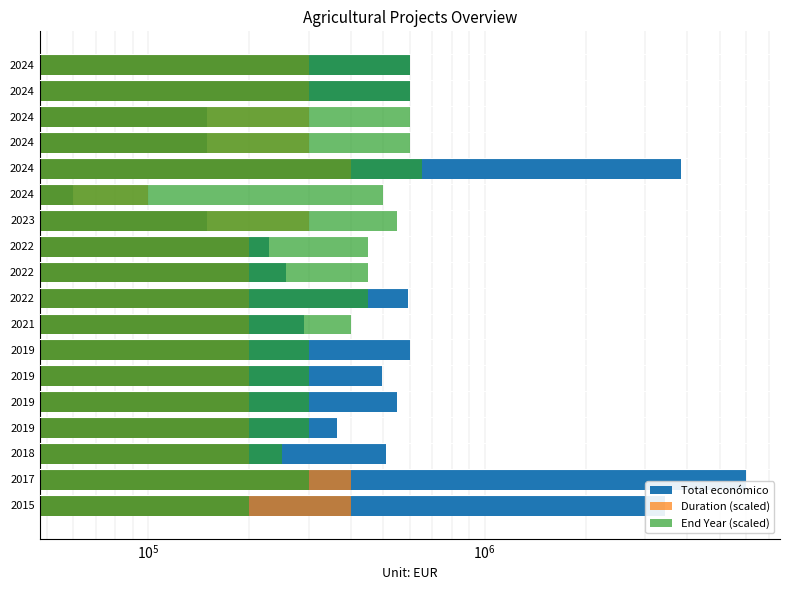

What are all the series names shown in the legend?

Total económico, Duration (scaled), End Year (scaled)